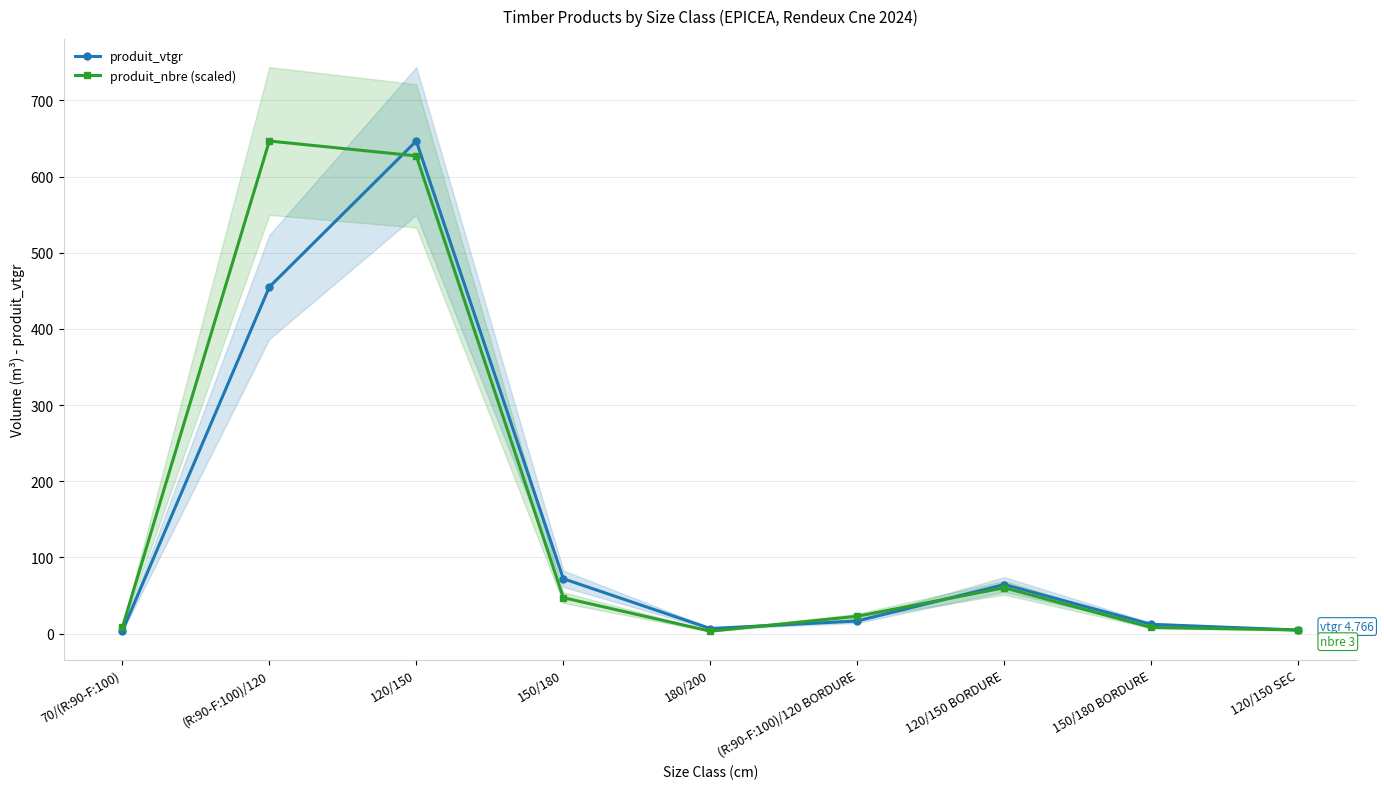

How many data points in produit_vtgr are less than 16?

4